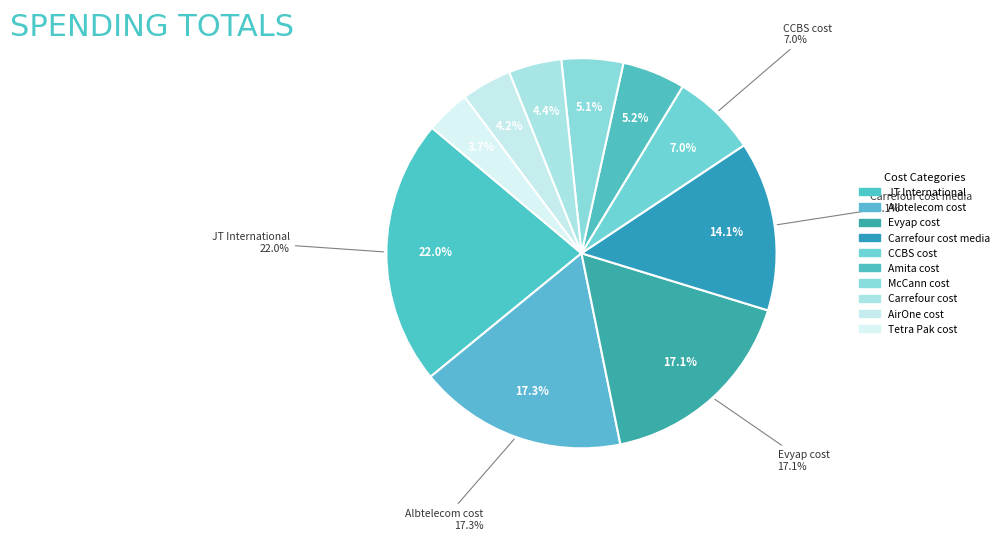

To the nearest percent, what portion does AirOne cost represent?

4%